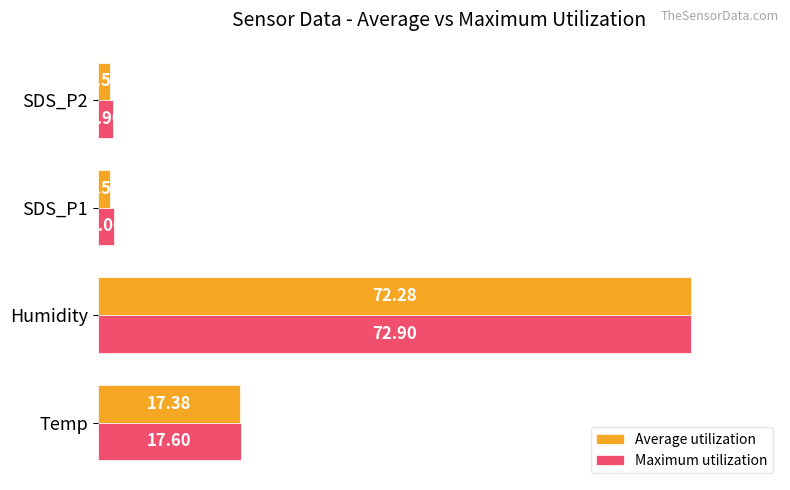

What are all the series names shown in the legend?

Average utilization, Maximum utilization